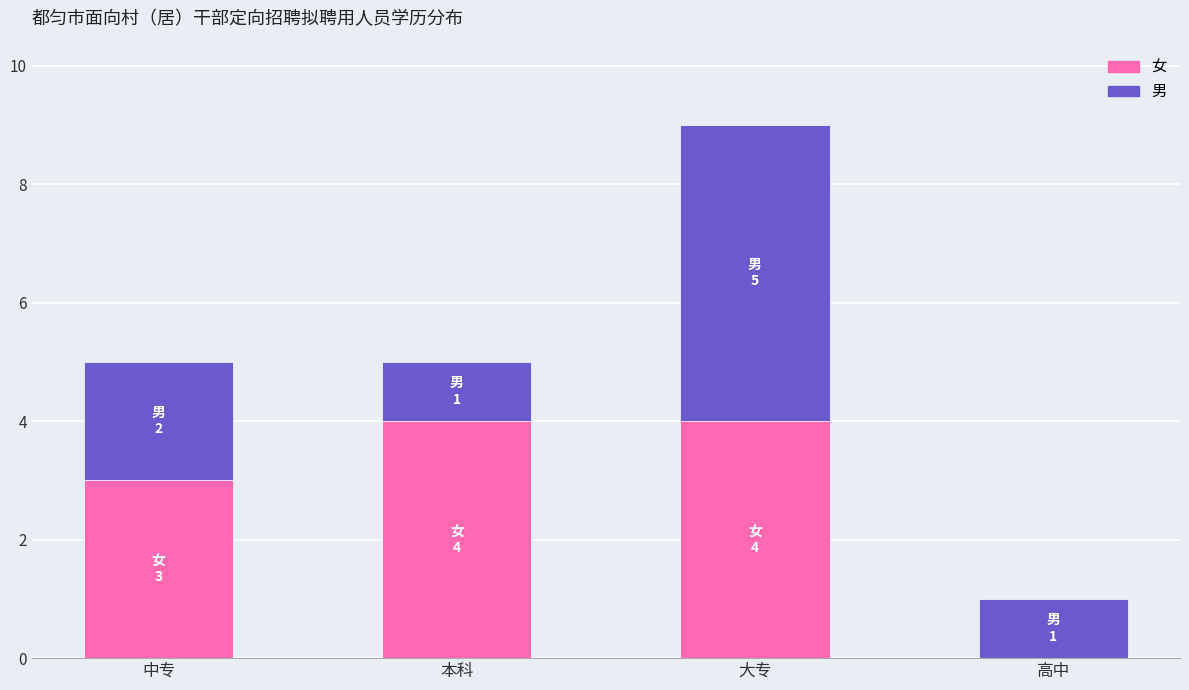

Reading left to right, what are the values for 女?

中专=3	本科=4	大专=4	高中=0